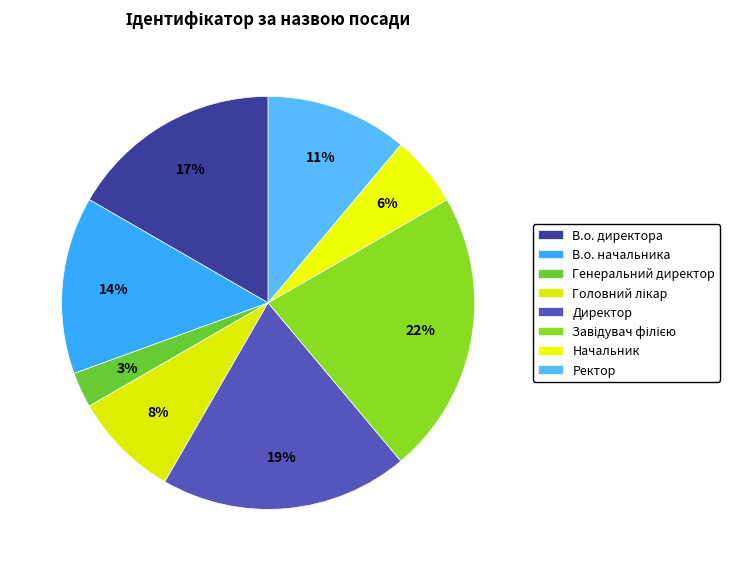

How many slices are in this pie chart?

8